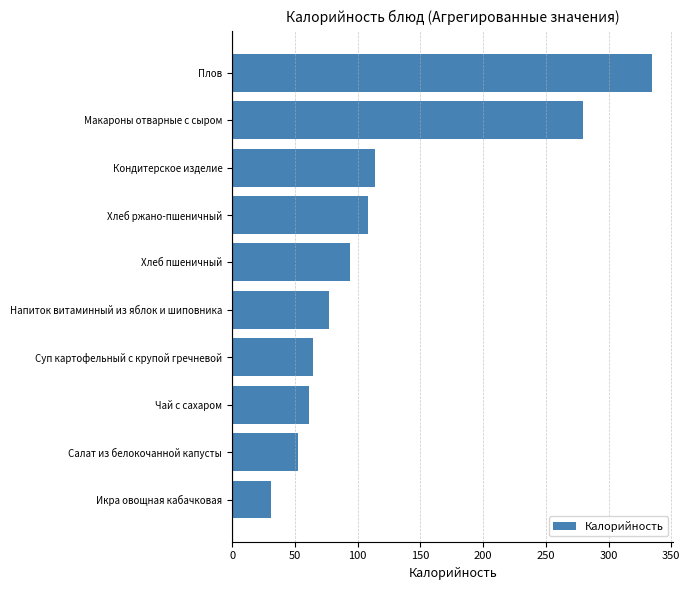

Between Хлеб пшеничный and Чай с сахаром, which is larger?

Хлеб пшеничный